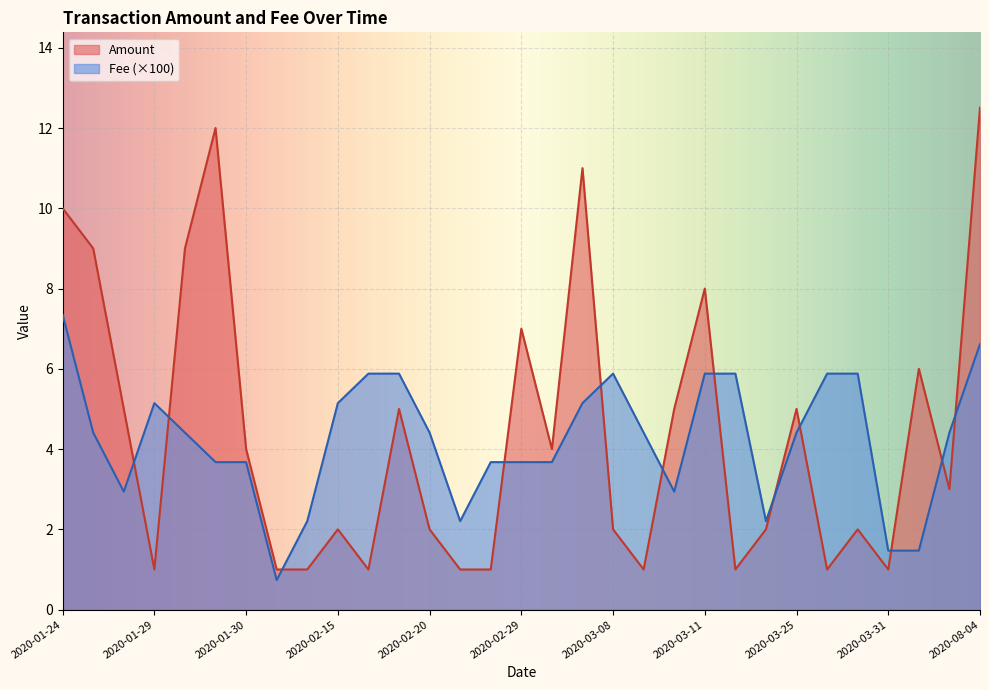

True or false: Fee (×100) and Amount cross at least once.

True